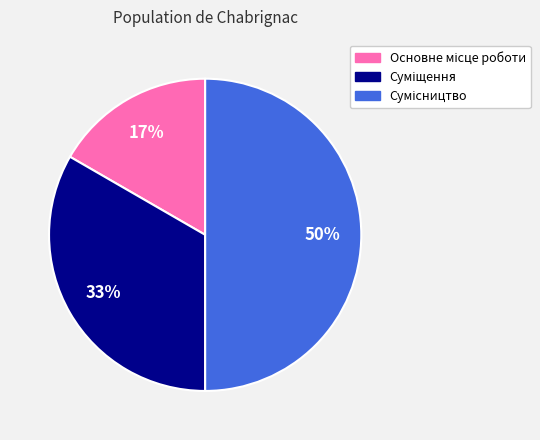

To the nearest percent, what is the average slice percentage?

33%